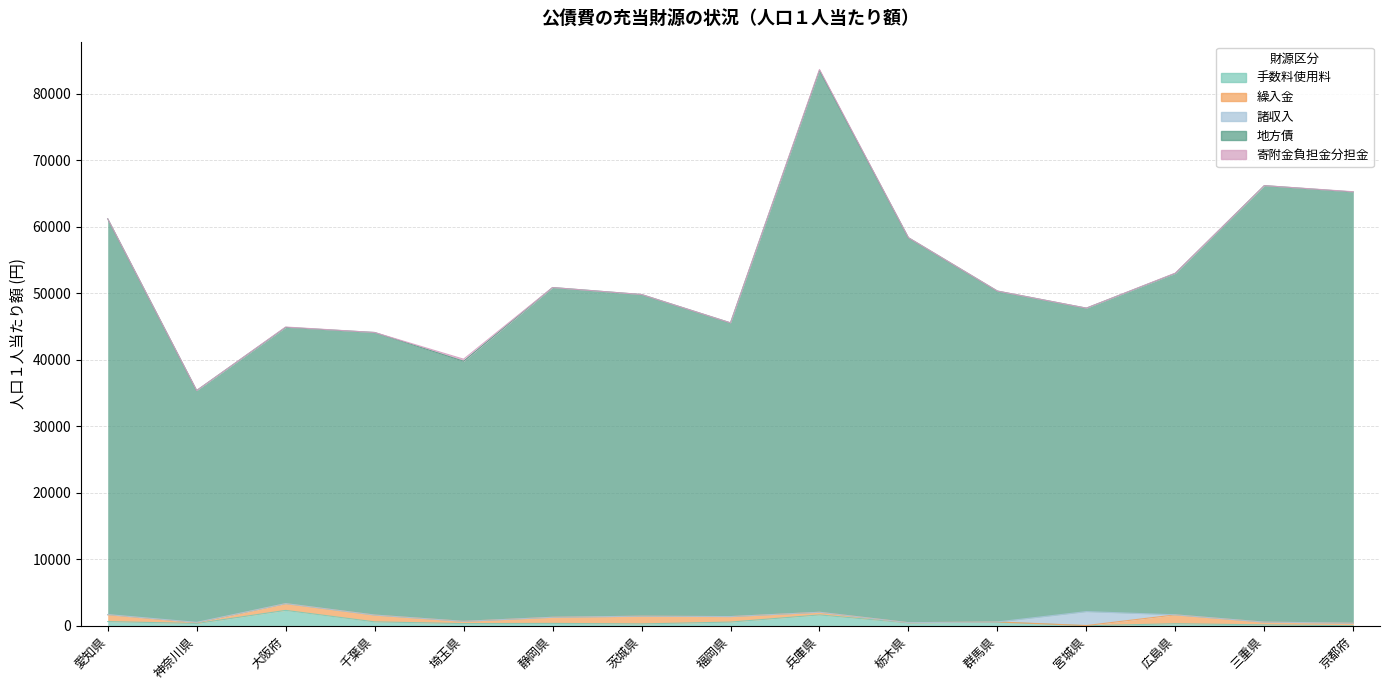

How many lines are shown in the chart?

5